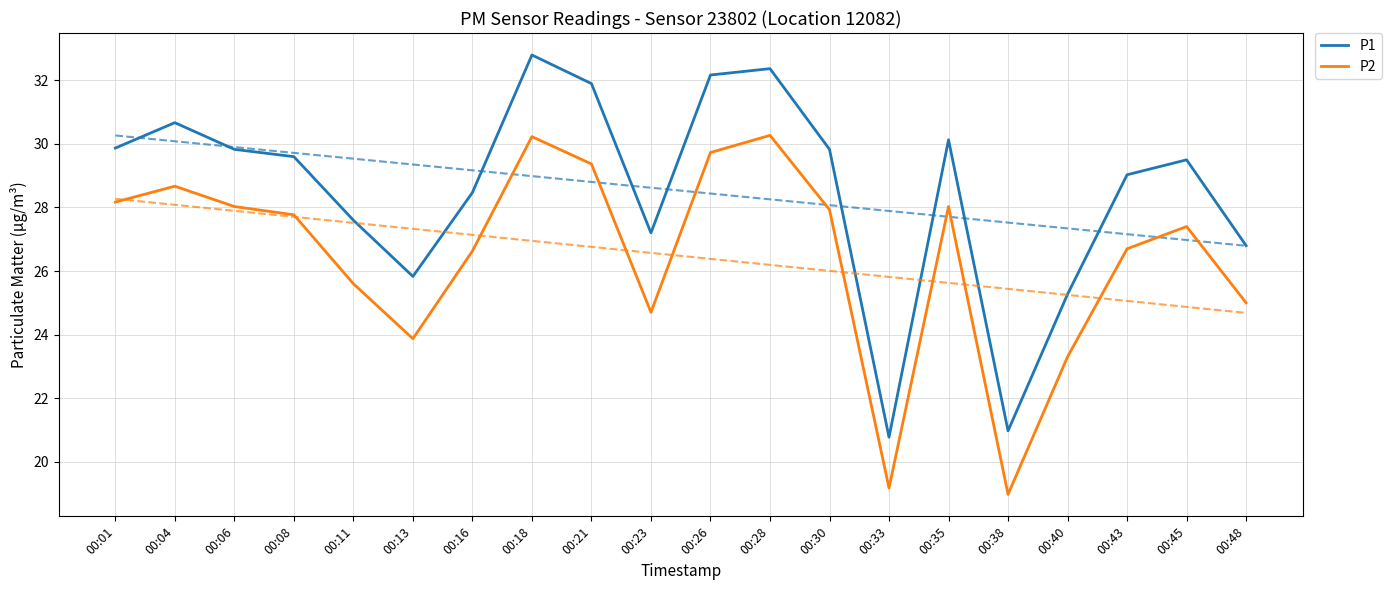

At which label does P1 first exceed 29?

00:01